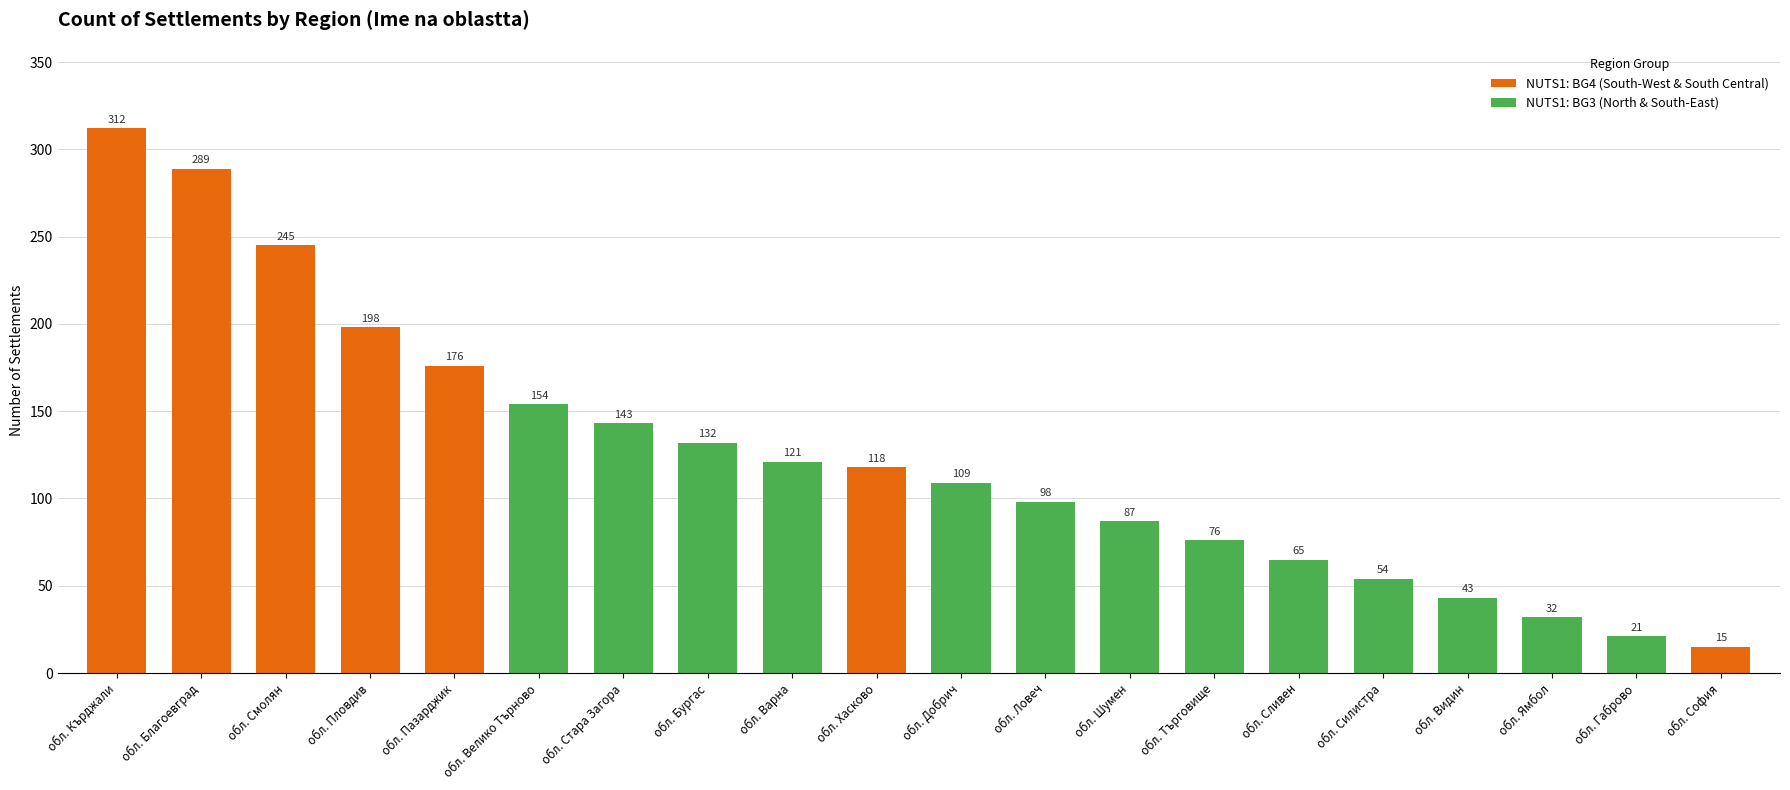

Rank the categories by value from highest to lowest.

обл. Кърджали, обл. Благоевград, обл. Смолян, обл. Пловдив, обл. Пазарджик, обл. Велико Търново, обл. Стара Загора, обл. Бургас, обл. Варна, обл. Хасково, обл. Добрич, обл. Ловеч, обл. Шумен, обл. Търговище, обл. Сливен, обл. Силистра, обл. Видин, обл. Ямбол, обл. Габрово, обл. София